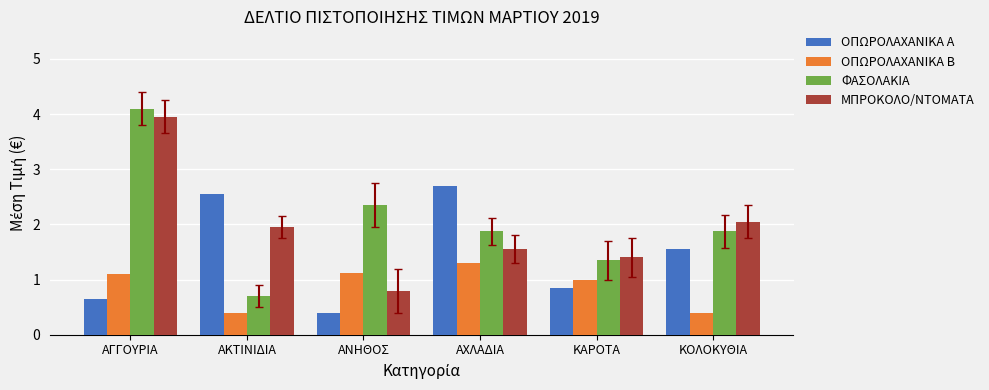

At ΑΧΛΑΔΙΑ, list the series in order from smallest to largest.

OΠΩΡΟΛΑΧΑΝΙΚΑ Β, ΜΠΡΟΚΟΛΟ/ΝΤΟΜΑΤΑ, ΦΑΣΟΛΑΚΙΑ, OΠΩΡΟΛΑΧΑΝΙΚΑ Α